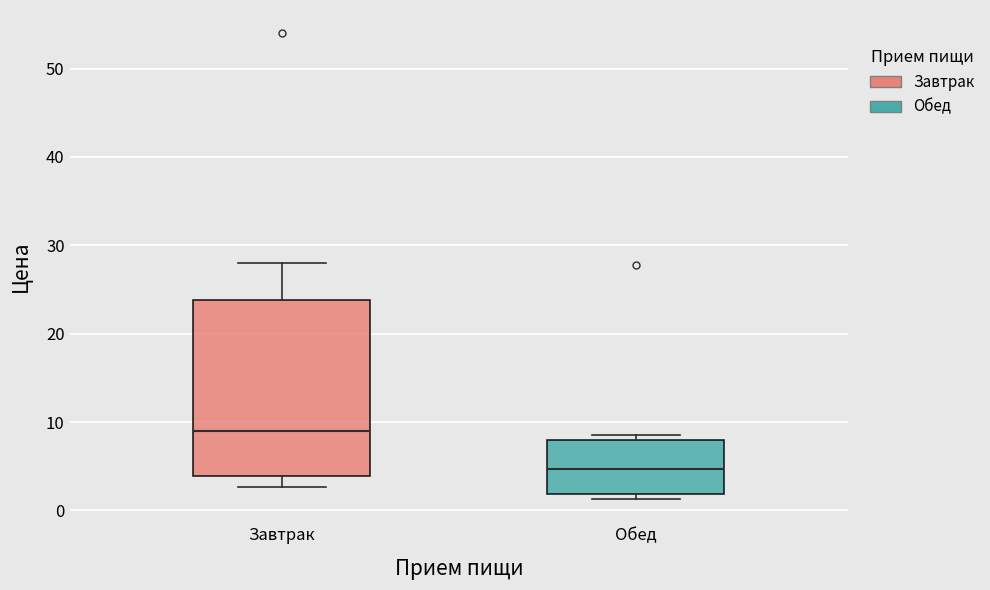

Reading left to right, transcribe this box plot: for each box, give where its median line is, the range the box spans, and where its two whiskers end, as read against the y-axis. The values are not printed on the chart, so give them approximately, as read against the axis.

Завтрак: median 9, box 4 to 24, whiskers 3 to 28
Обед: median 5, box 2 to 8, whiskers 1 to 9